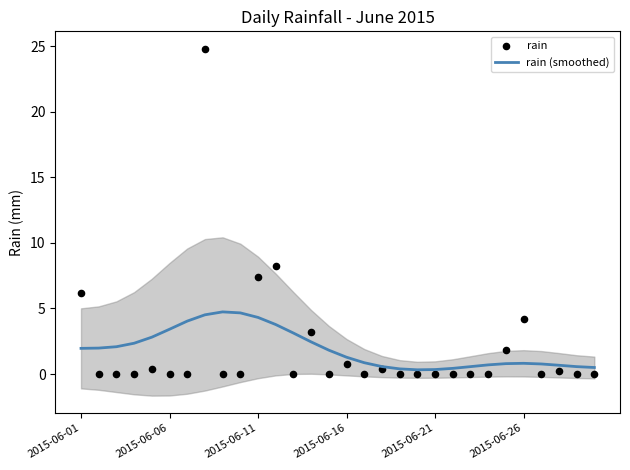

Which series has the largest Y range (max minus min)?

rain